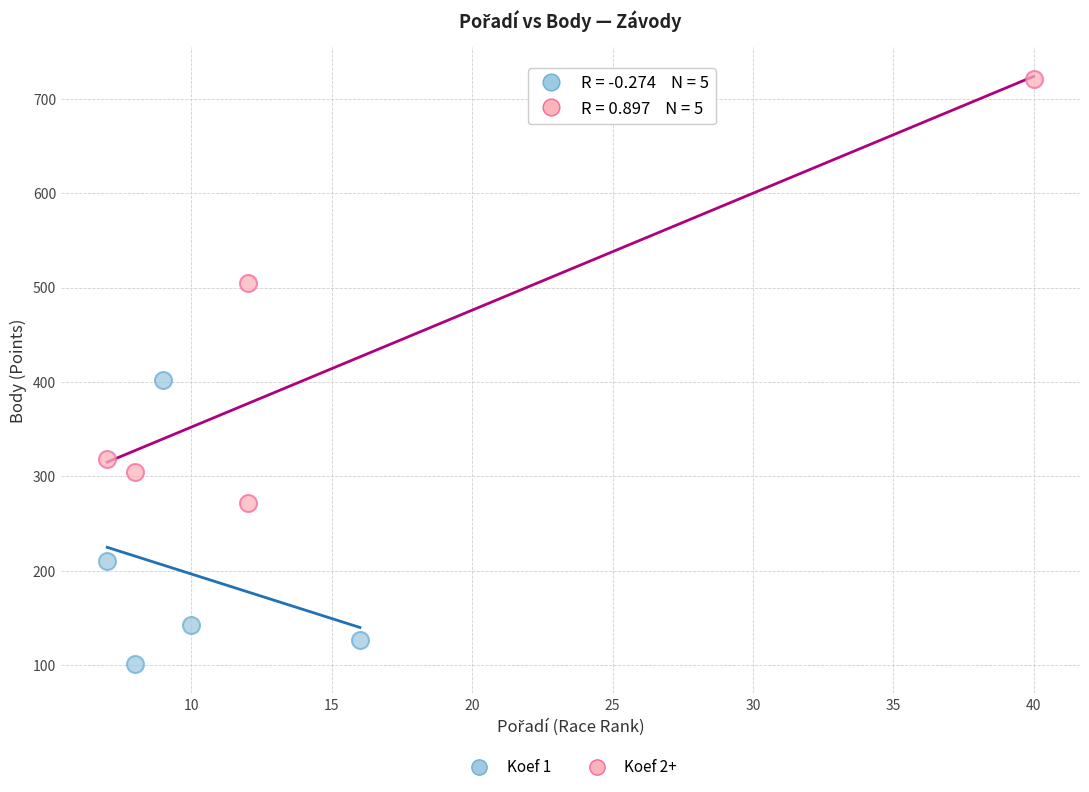

Which series reaches the minimum Y coordinate?

Koef 1